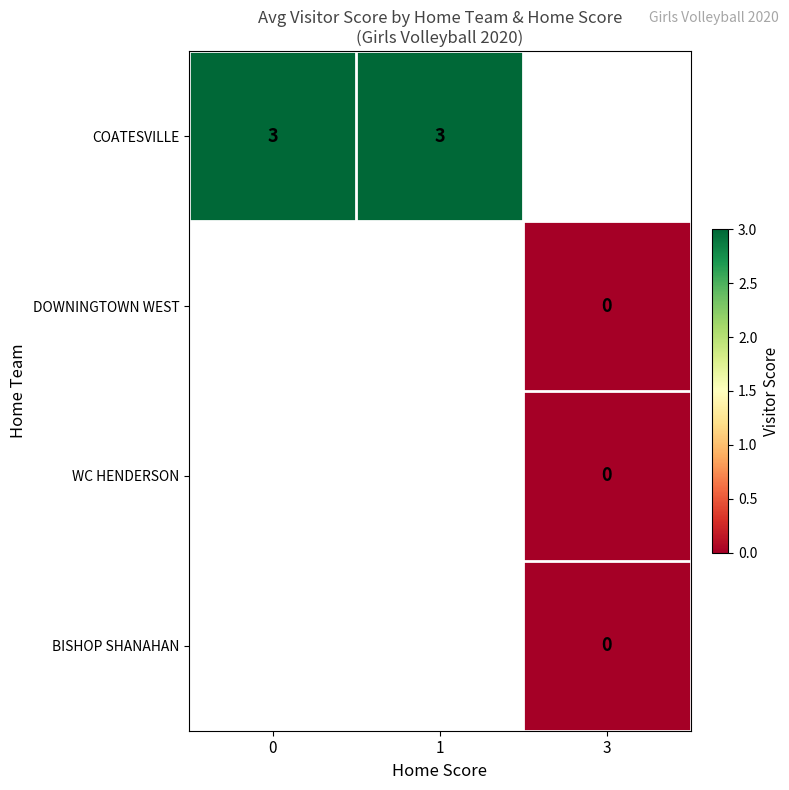

The COATESVILLE series shows 4 at 0. True or false?

False